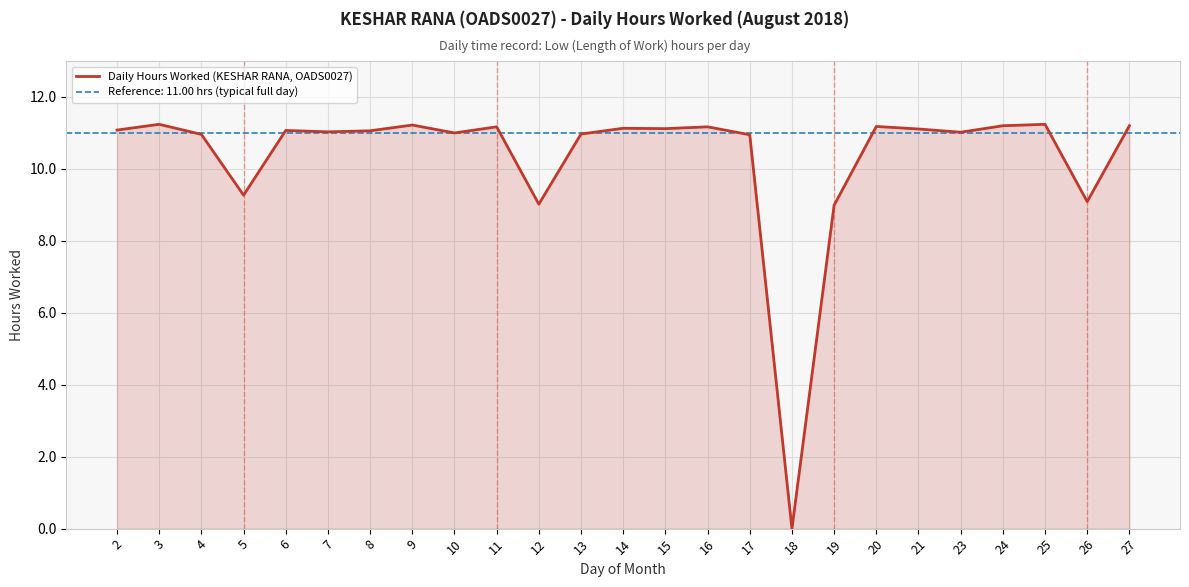

Which label corresponds to the largest value in the chart?

3